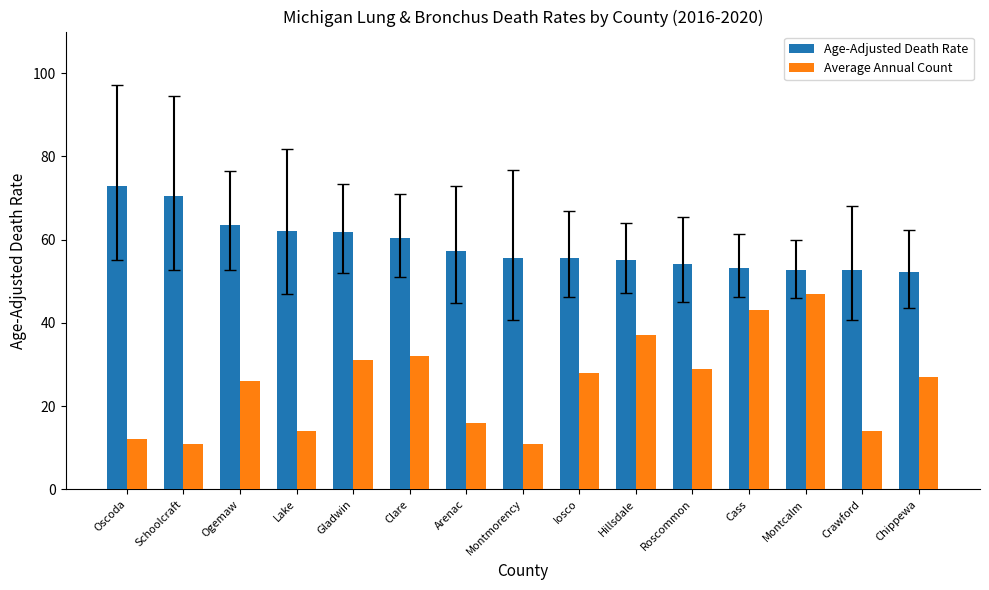

How many bars are there in each group?

2